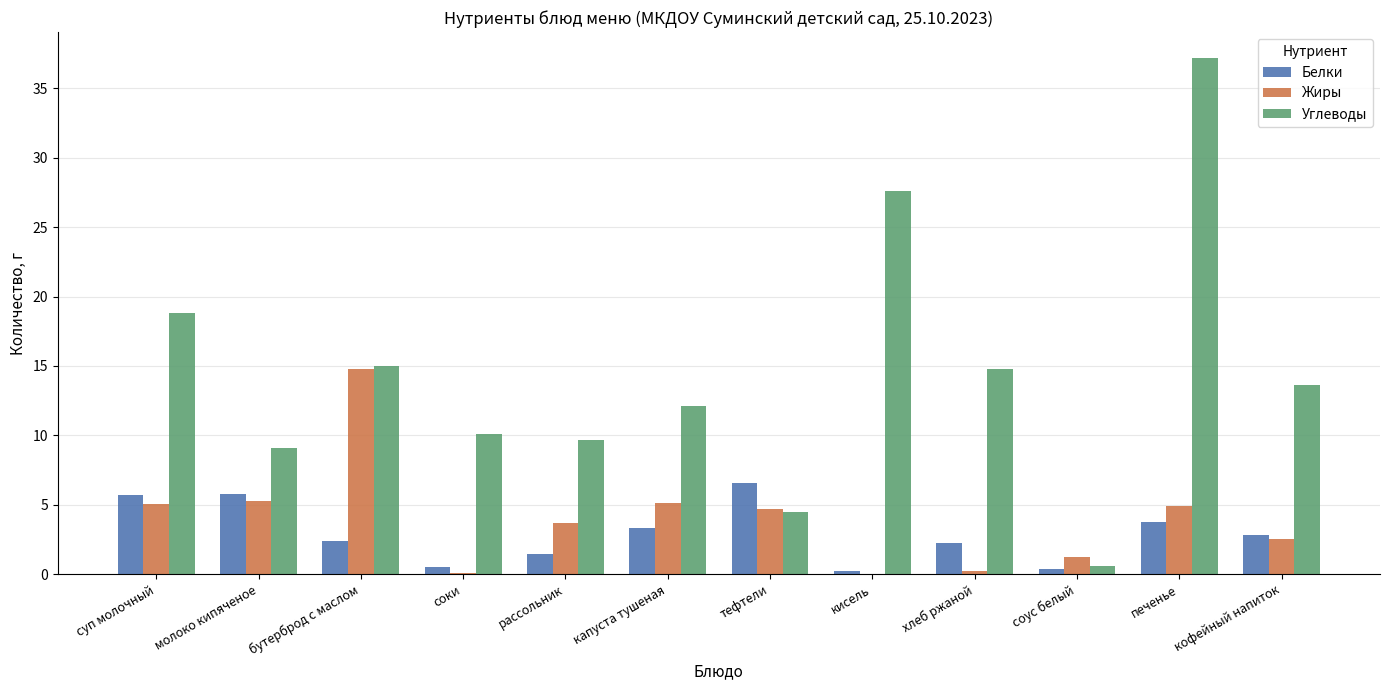

At which label does Углеводы first exceed 13?

суп молочный